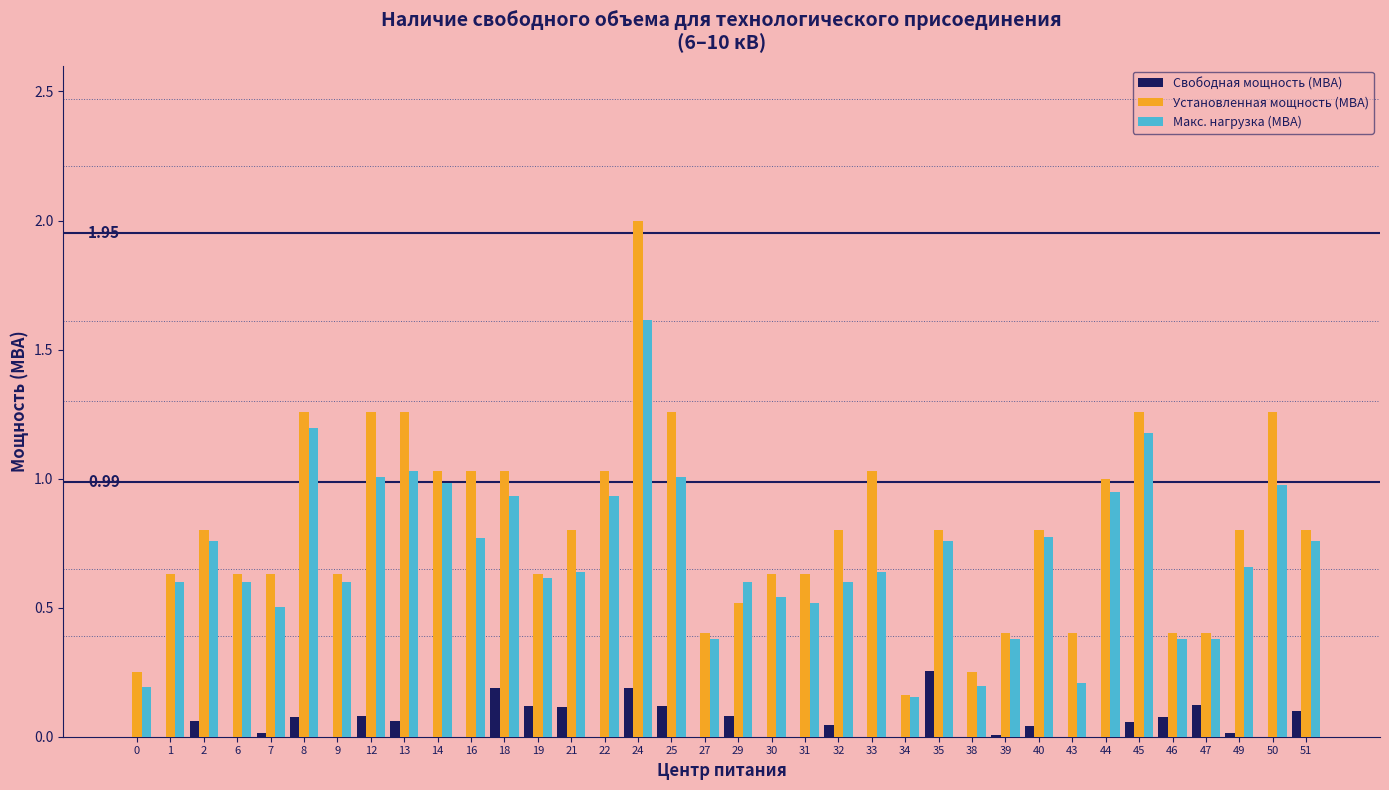

What is the sum of all Макс. нагрузка (МВА) values?

25.0